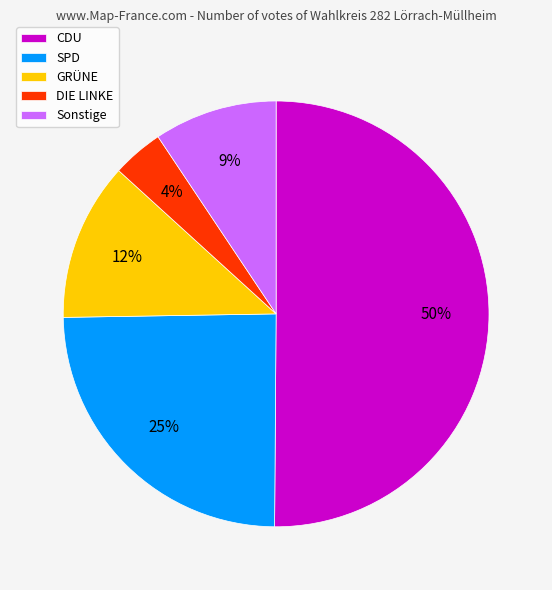

What is the ratio of the value at CDU to the value at GRÜNE?

4.2